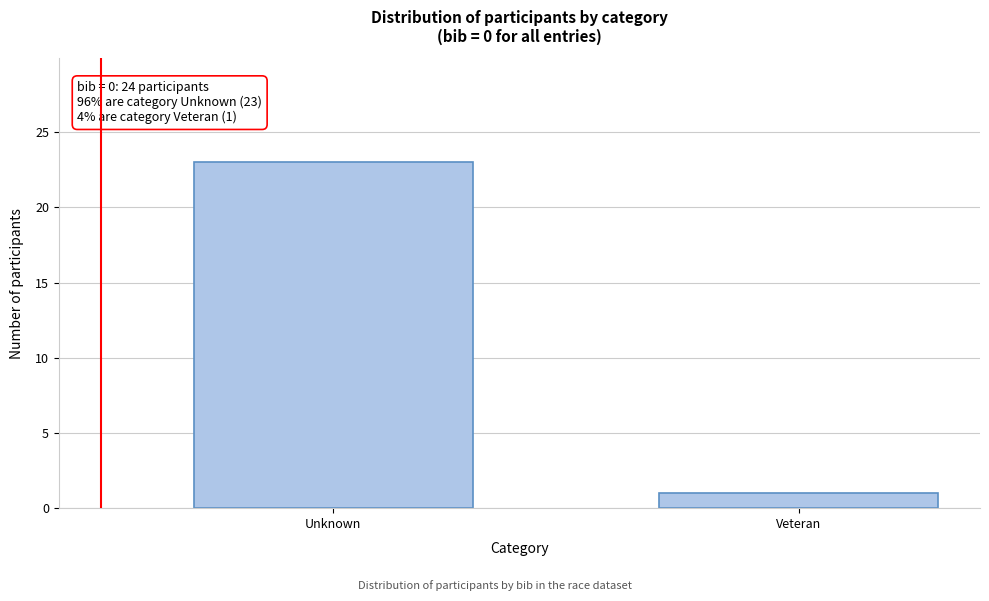

Reading left to right, extract all data points from this chart.

23	1